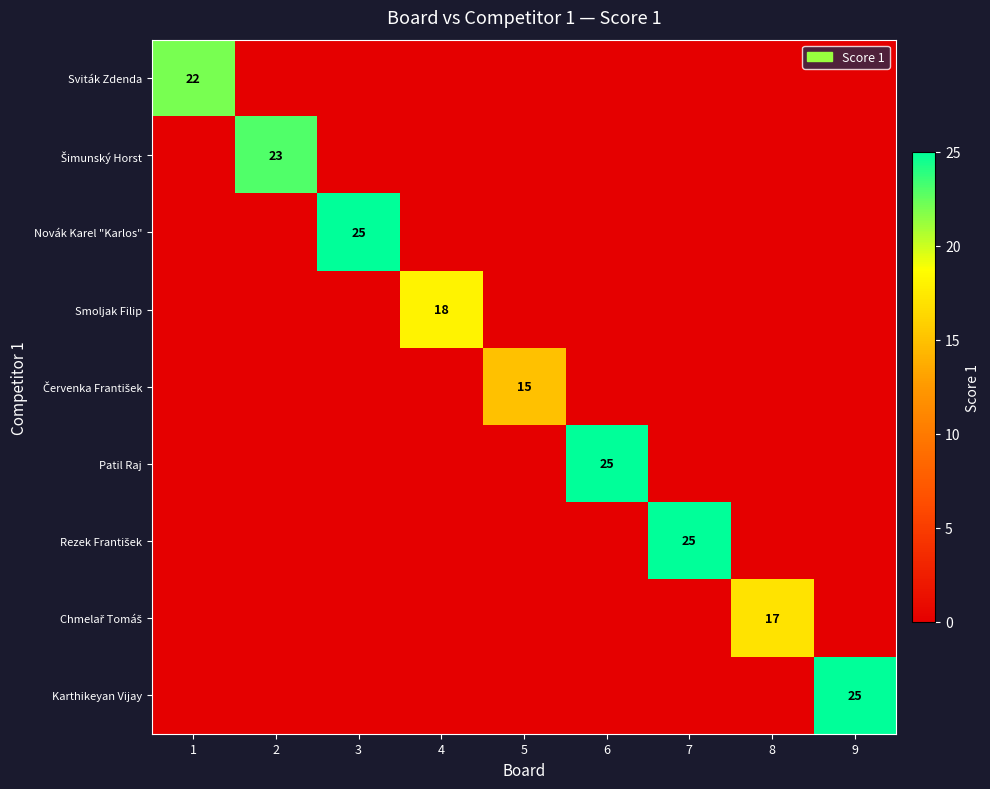

Between 3 and 7, which series saw the biggest shift?

Novák Karel "Karlos"